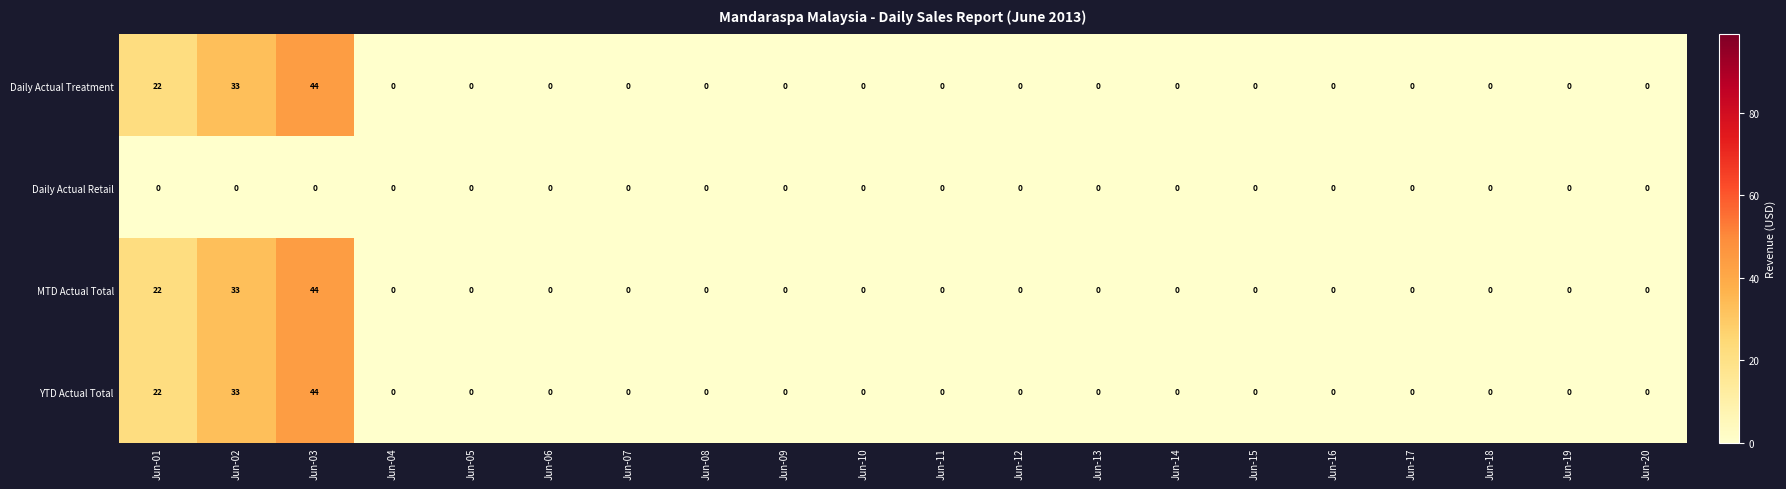

The MTD Actual Total series shows 0 at Jun-13. True or false?

True